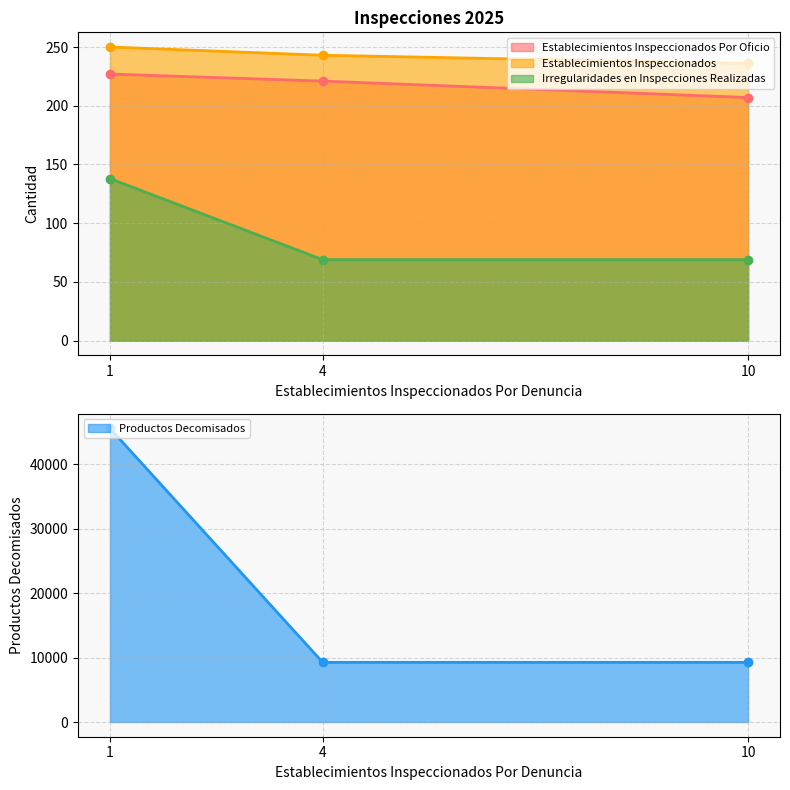

Between 10 and 1, which series saw the biggest shift?

Productos Decomisados